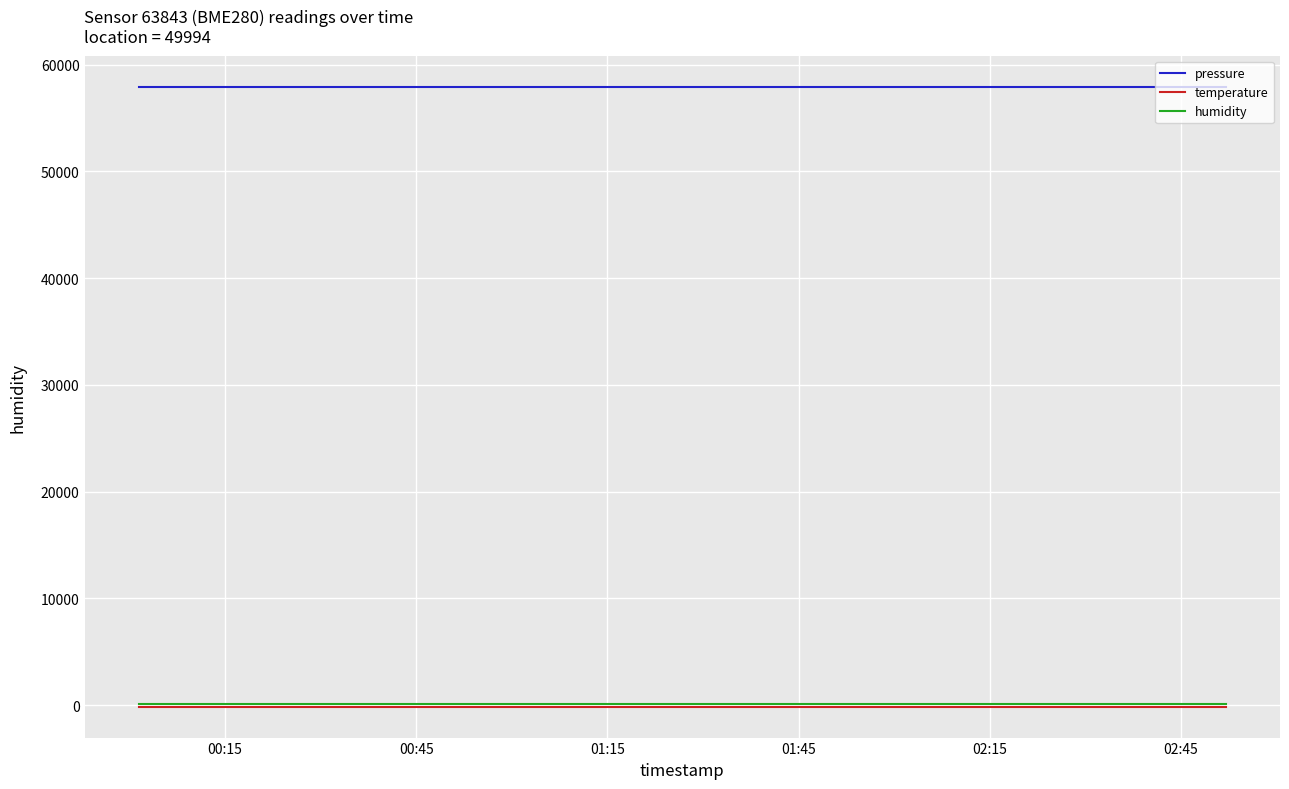

Which series has the largest total across all categories?

pressure